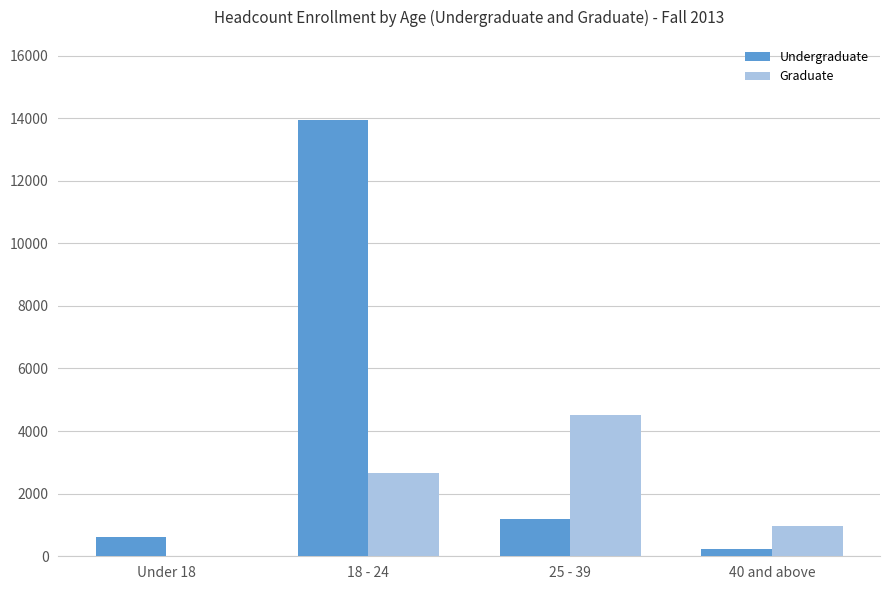

What is the spread (max minus min) of values at 25 - 39?

3322